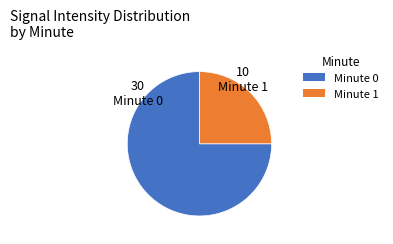

Is there any slice that represents more than half of the pie?

Yes